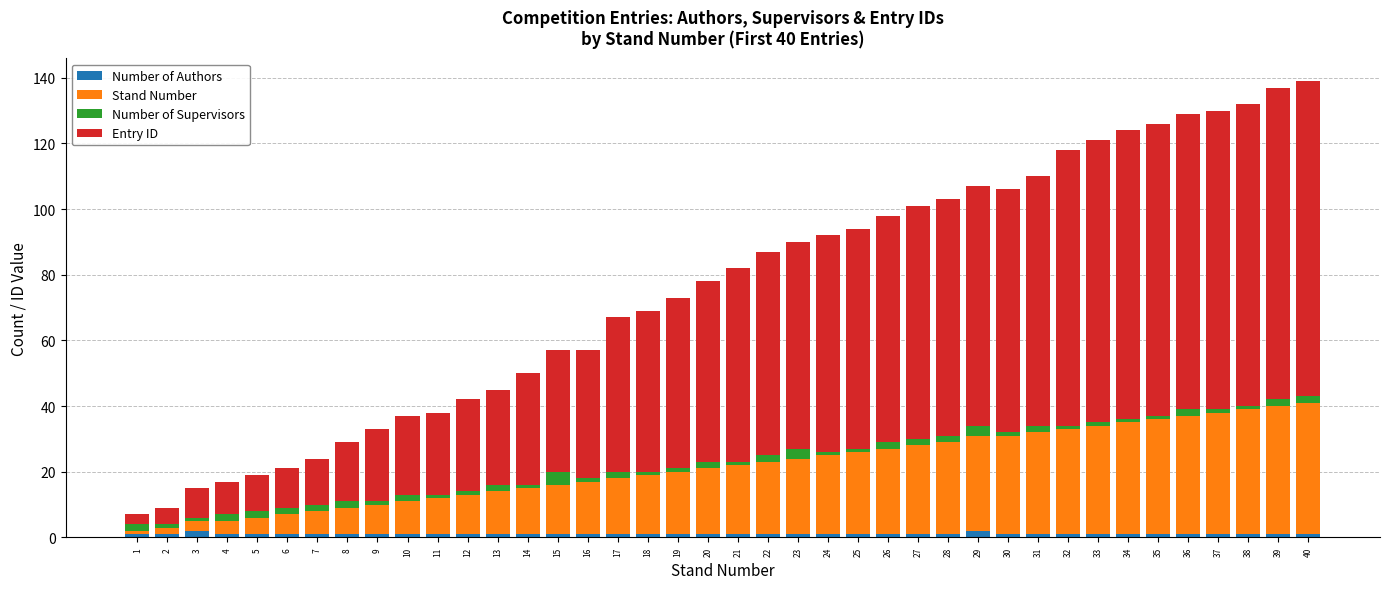

What is the value of the Number of Authors bar at the 12th from the left?

1